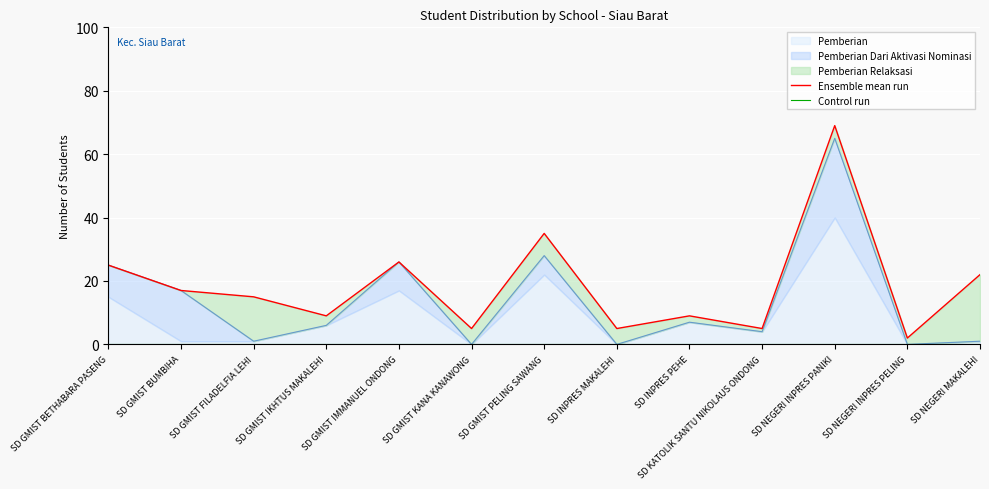

At SD GMIST IKHTUS MAKALEHI, list the series in order from smallest to largest.

Control run, Ensemble mean run